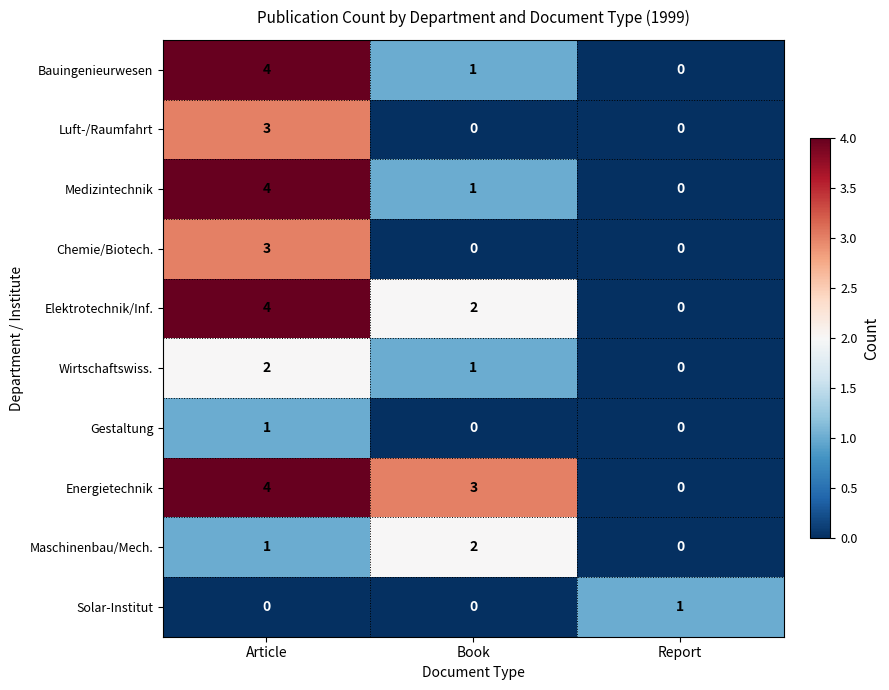

How many categories are shown in the chart?

3